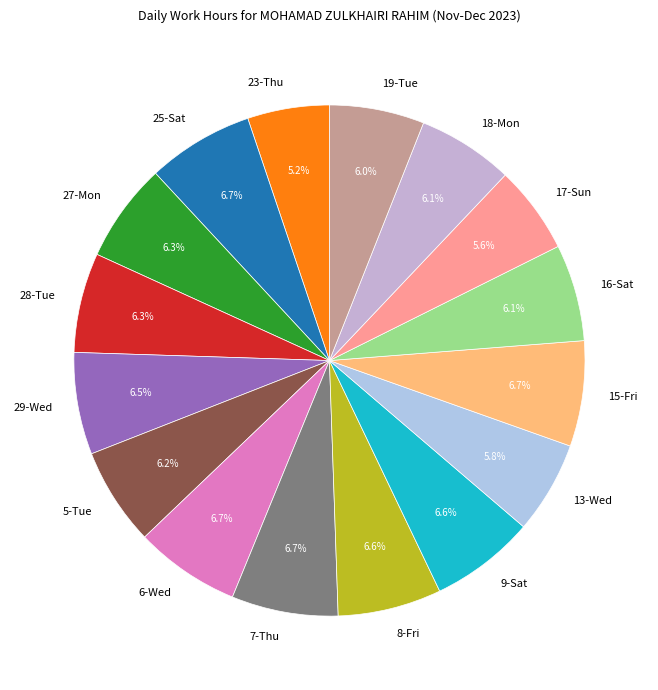

Between 29-Wed and 17-Sun, which is larger?

29-Wed